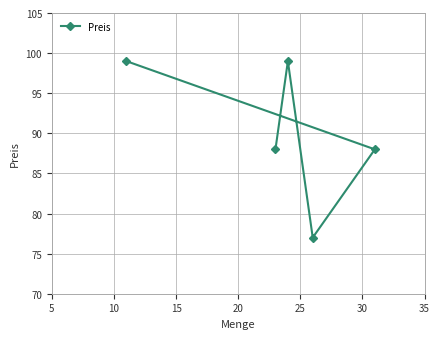

How many interior local valleys (lower than both neighbors) does the data have?

1